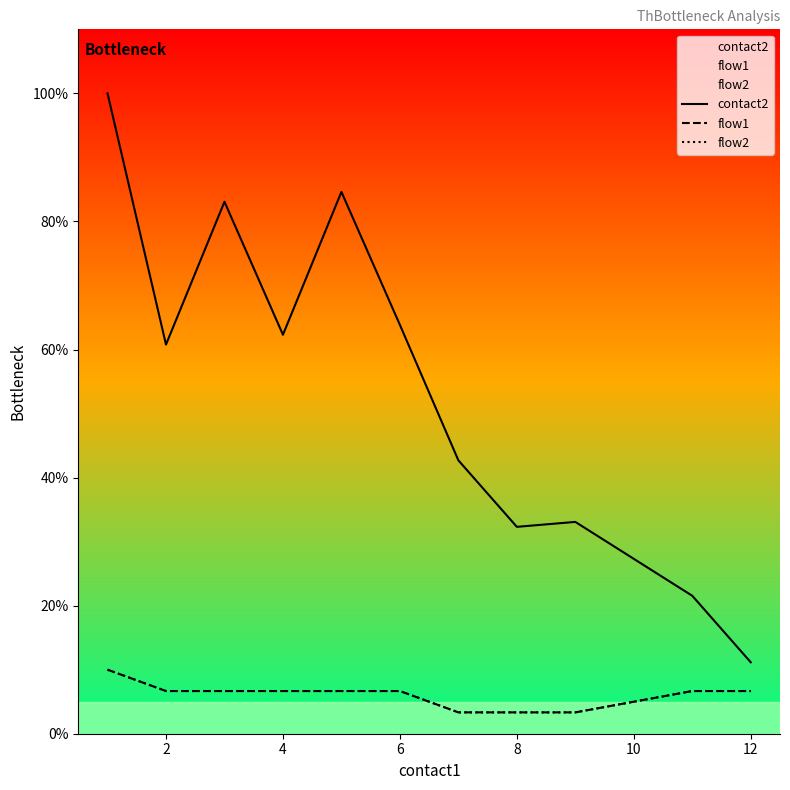

What is the total value across all series at 4?

75.6